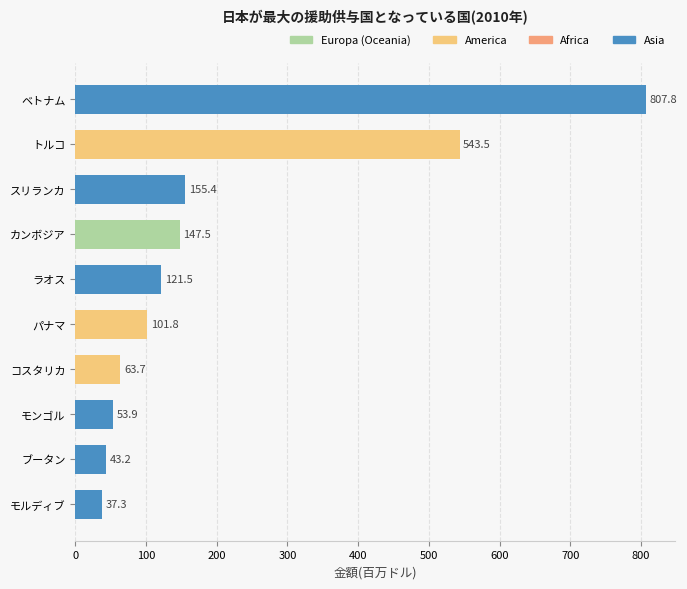

What is the difference between the second highest and second lowest values?

500.3